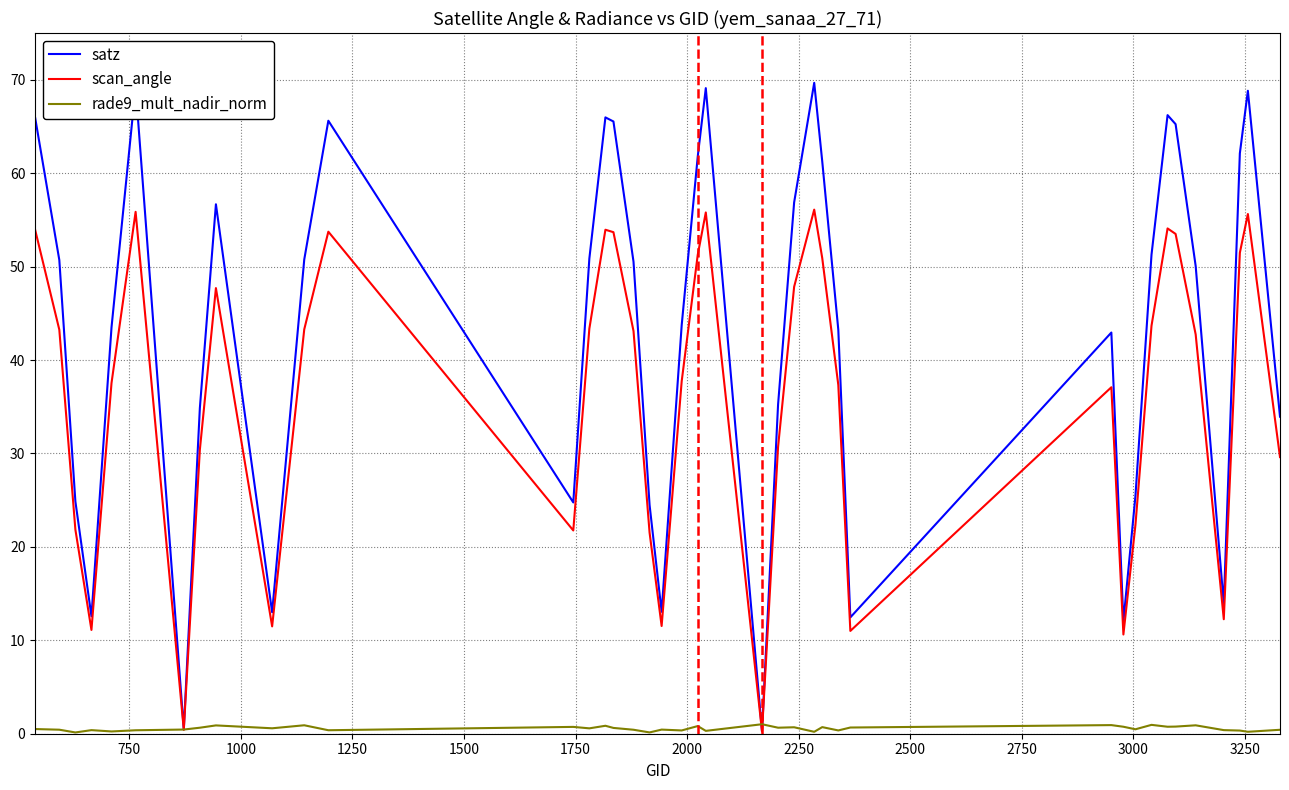

What is the average value of the scan_angle series?

36.3